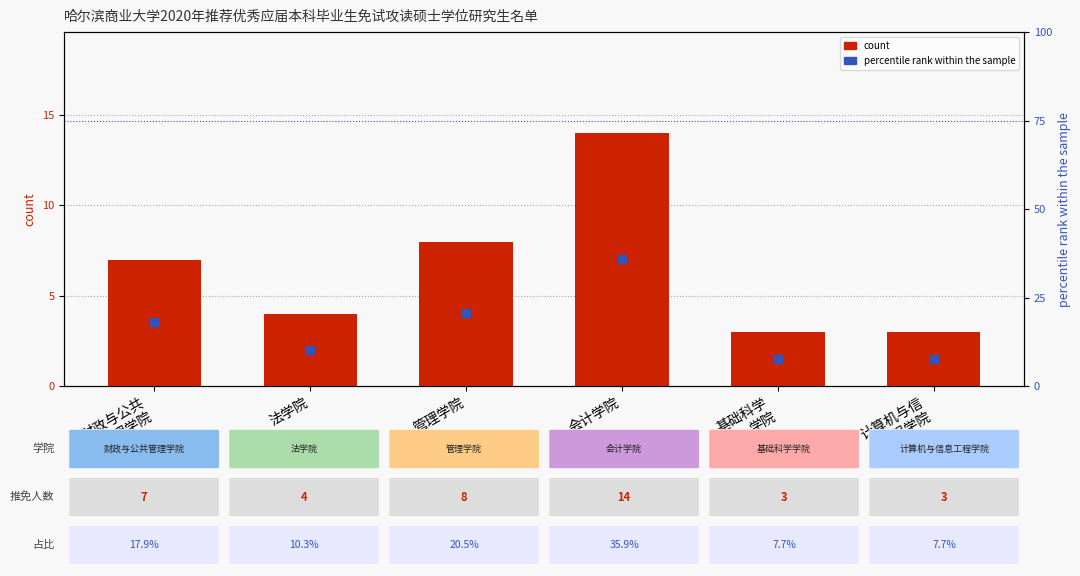

At which category is the sum across all series the highest?

会计学院